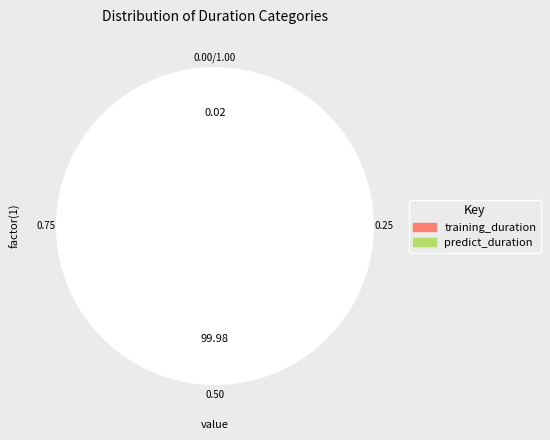

Which has a higher value, predict_duration or training_duration?

training_duration